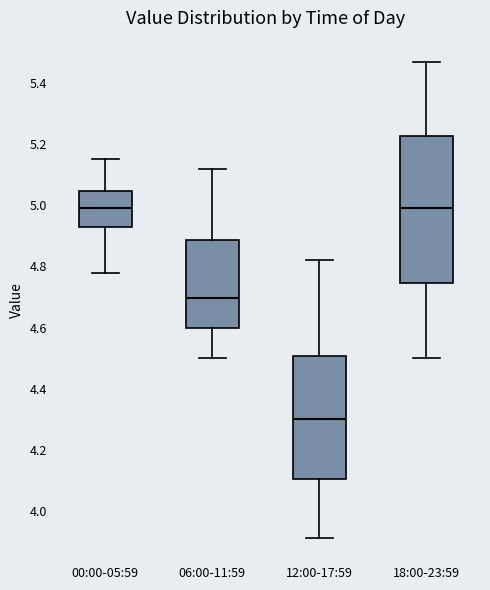

Which box's median line is the lowest?

12:00-17:59